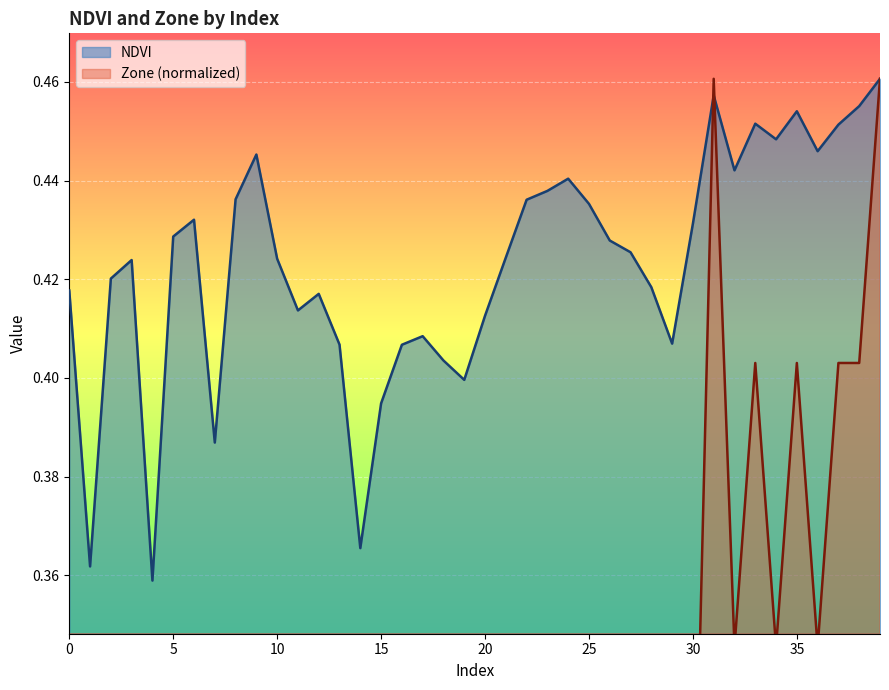

Where do Zone and NDVI first cross each other?

30 and 31